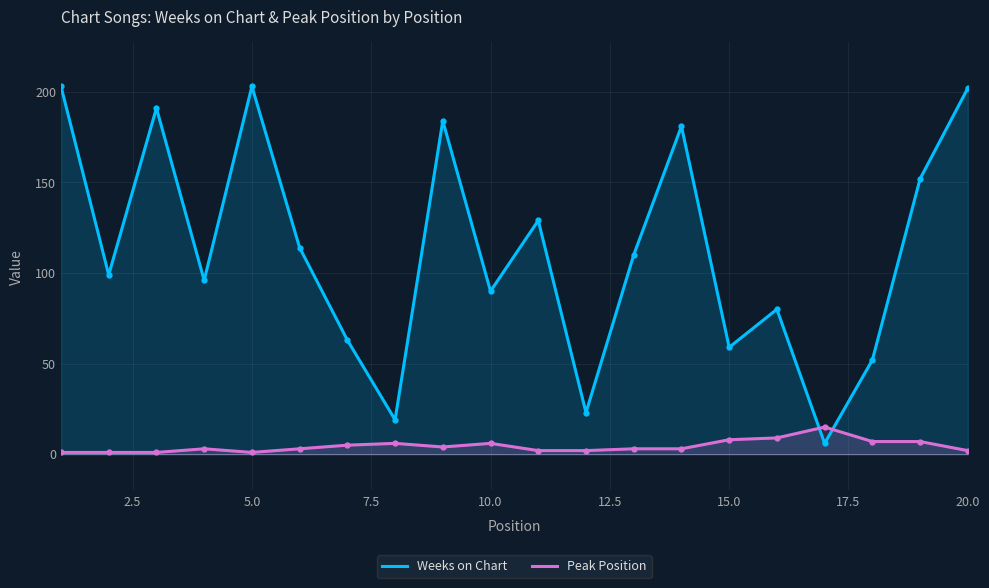

What is the sum of all Weeks on Chart values?

2256